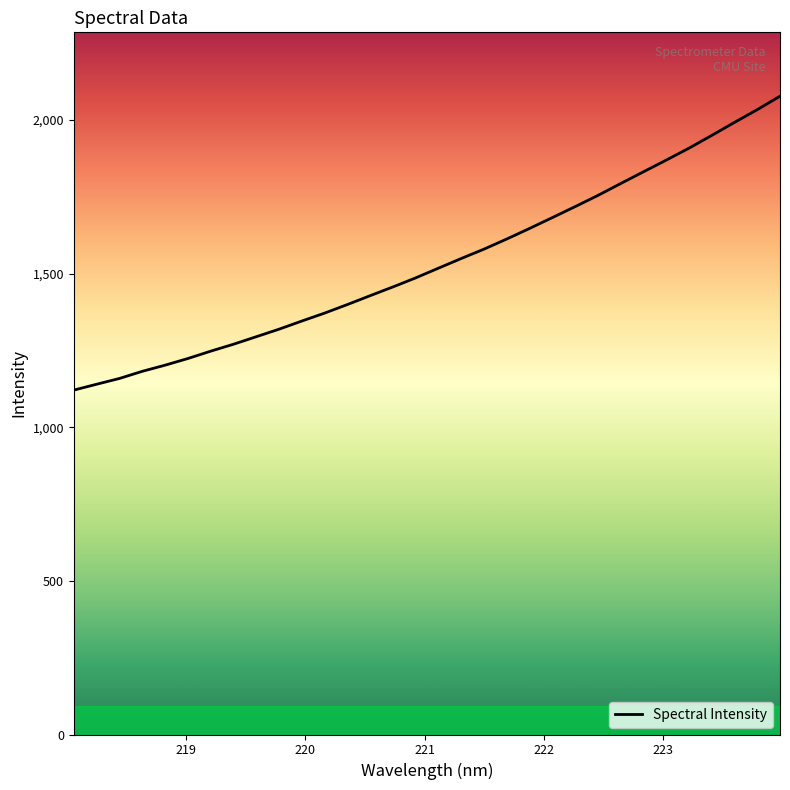

What is the smallest value displayed?

1120.7